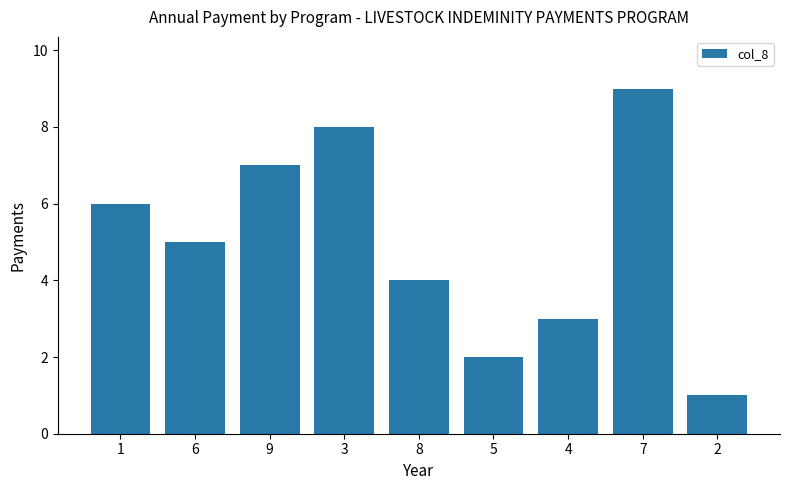

Approximately how many times larger is the value at 2 compared to 3?

0.1